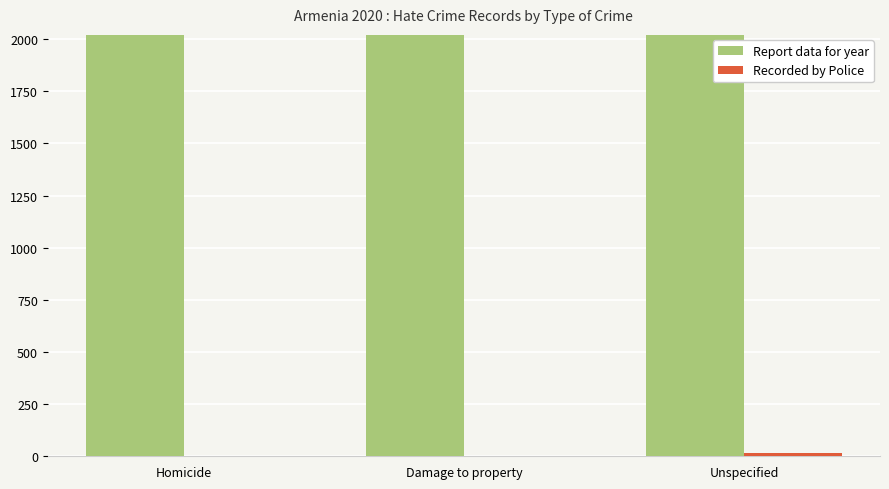

How many data points does each series have?

3